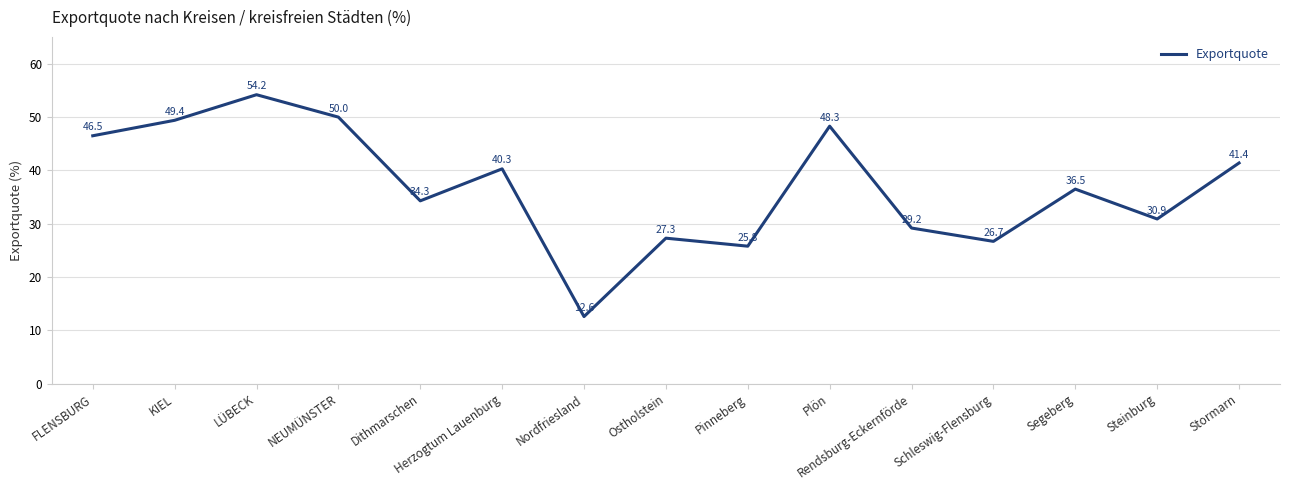

How many values exceed 36?

8